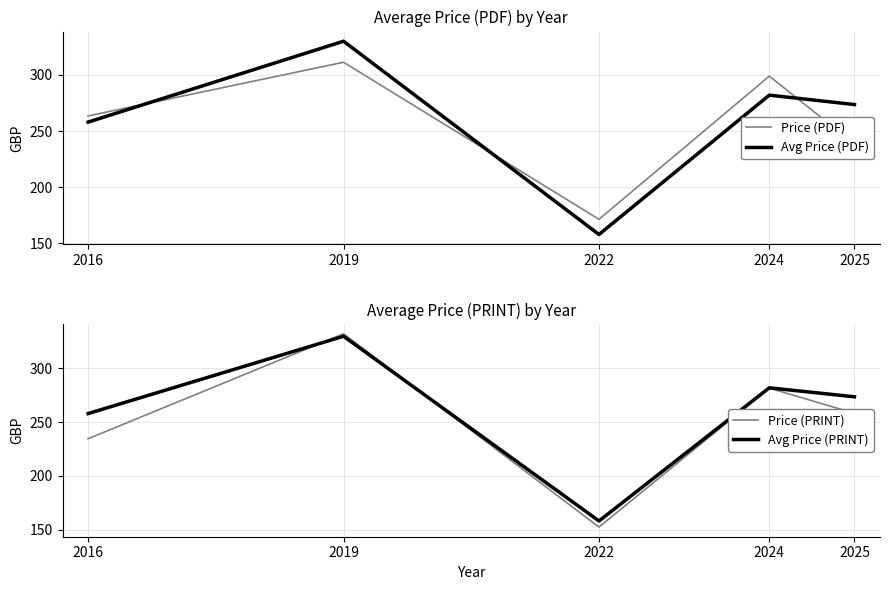

Between which two adjacent categories do Avg Price (PRINT) and Price (PDF) first intersect?

2016 and 2019